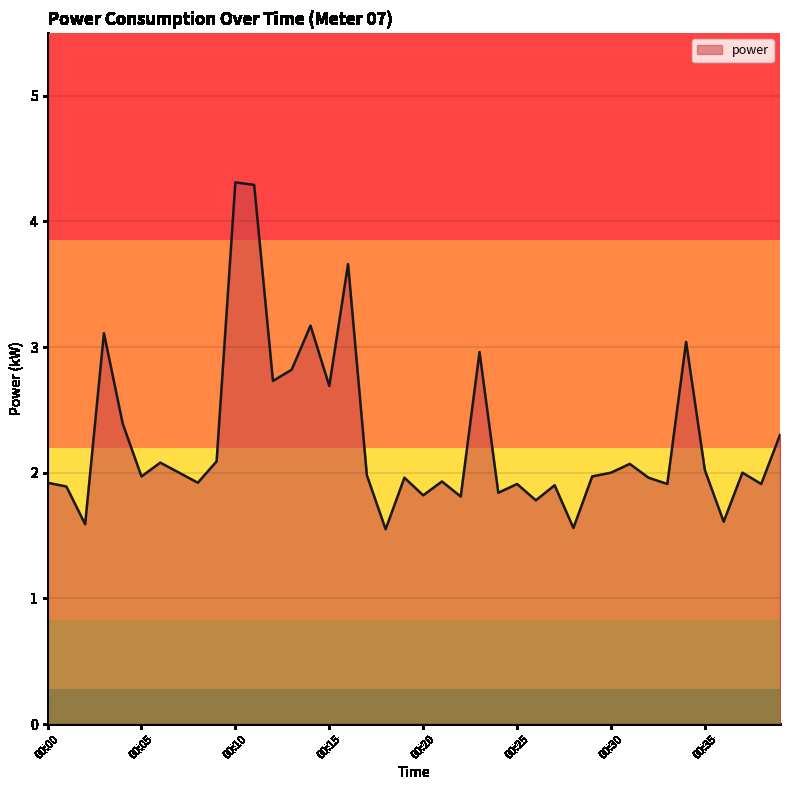

What is the smallest value displayed?

1.6